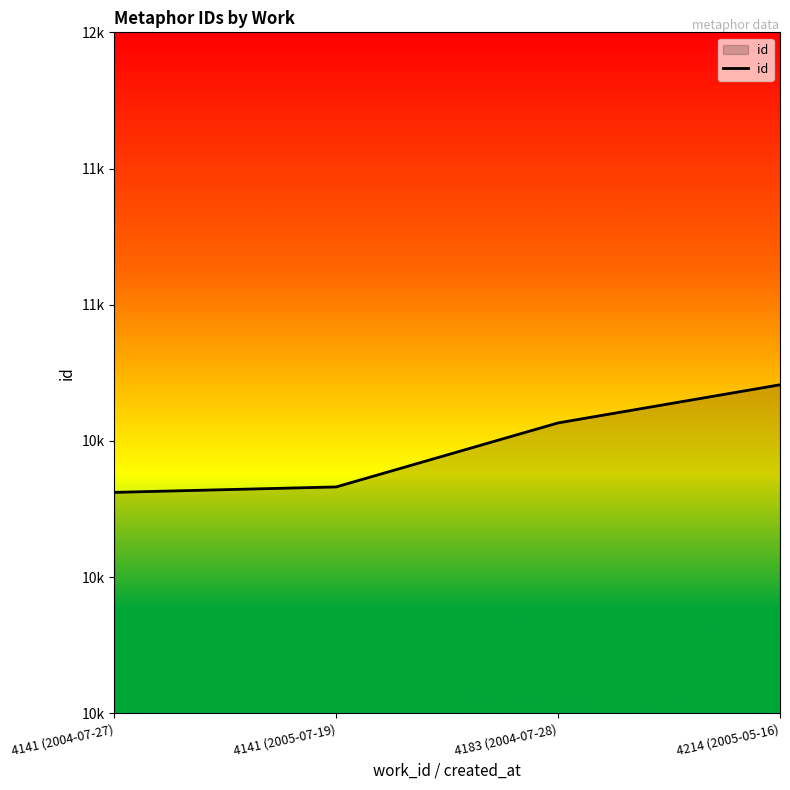

Does the chart have visible grid lines?

No